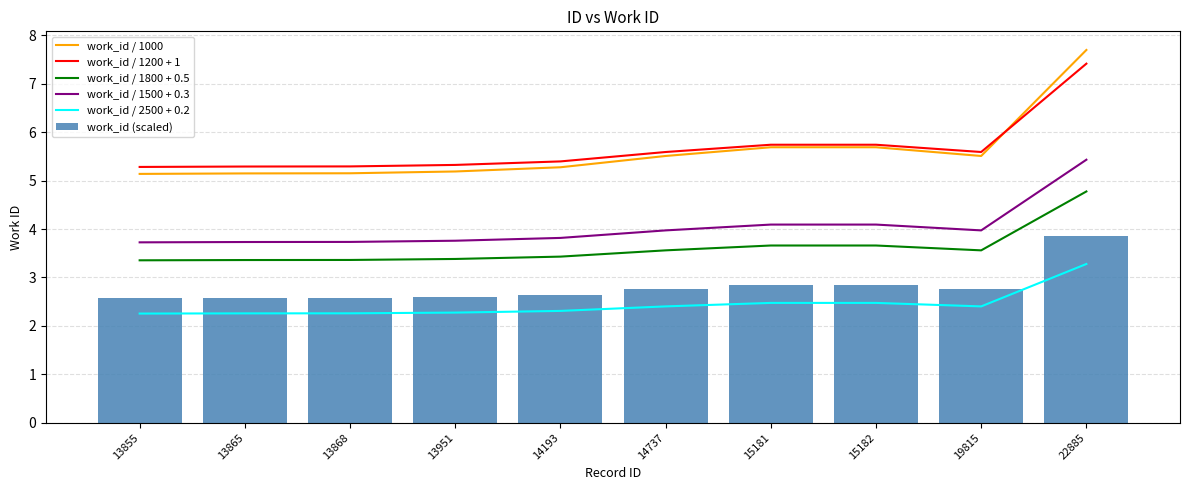

Reading right to left, extract all data points from this chart.

work_id / 1000: 7.7	5.5	5.7	5.7	5.5	5.3	5.2	5.2	5.1	5.1
work_id / 1200 + 1: 7.4	5.6	5.7	5.7	5.6	5.4	5.3	5.3	5.3	5.3
work_id / 1800 + 0.5: 4.8	3.6	3.7	3.7	3.6	3.4	3.4	3.4	3.4	3.4
work_id / 1500 + 0.3: 5.4	4.0	4.1	4.1	4.0	3.8	3.8	3.7	3.7	3.7
work_id / 2500 + 0.2: 3.3	2.4	2.5	2.5	2.4	2.3	2.3	2.3	2.3	2.3
work_id (scaled): 3.8	2.8	2.8	2.8	2.8	2.6	2.6	2.6	2.6	2.6